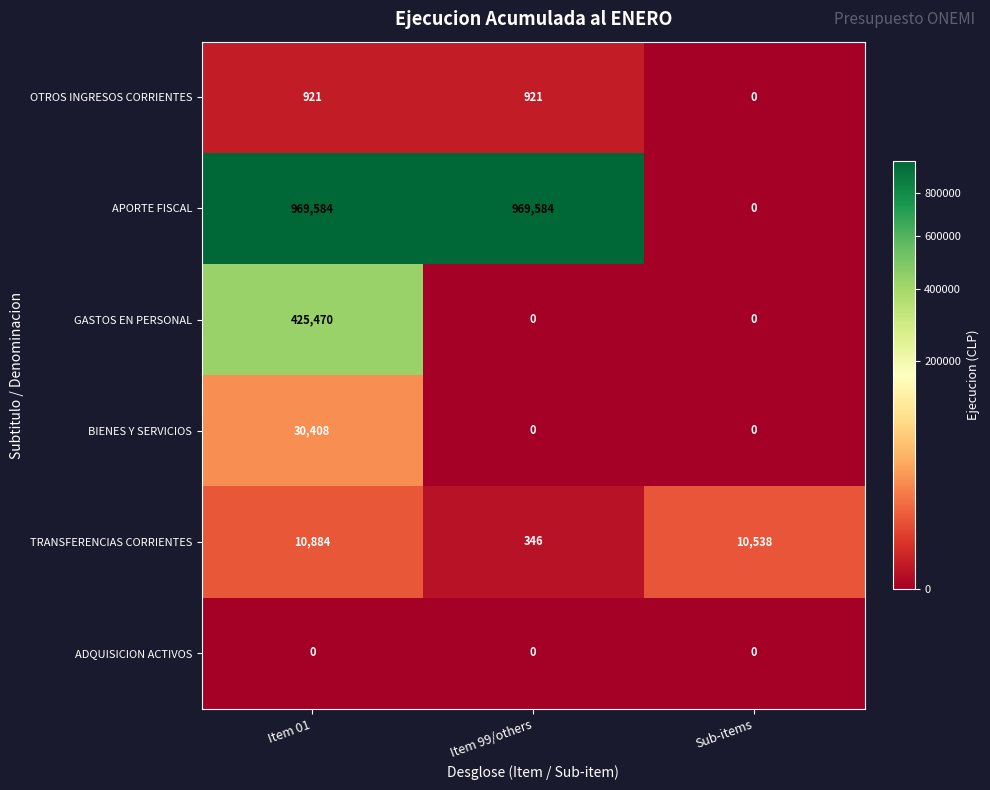

At how many categories does at least one series exceed 185466?

2